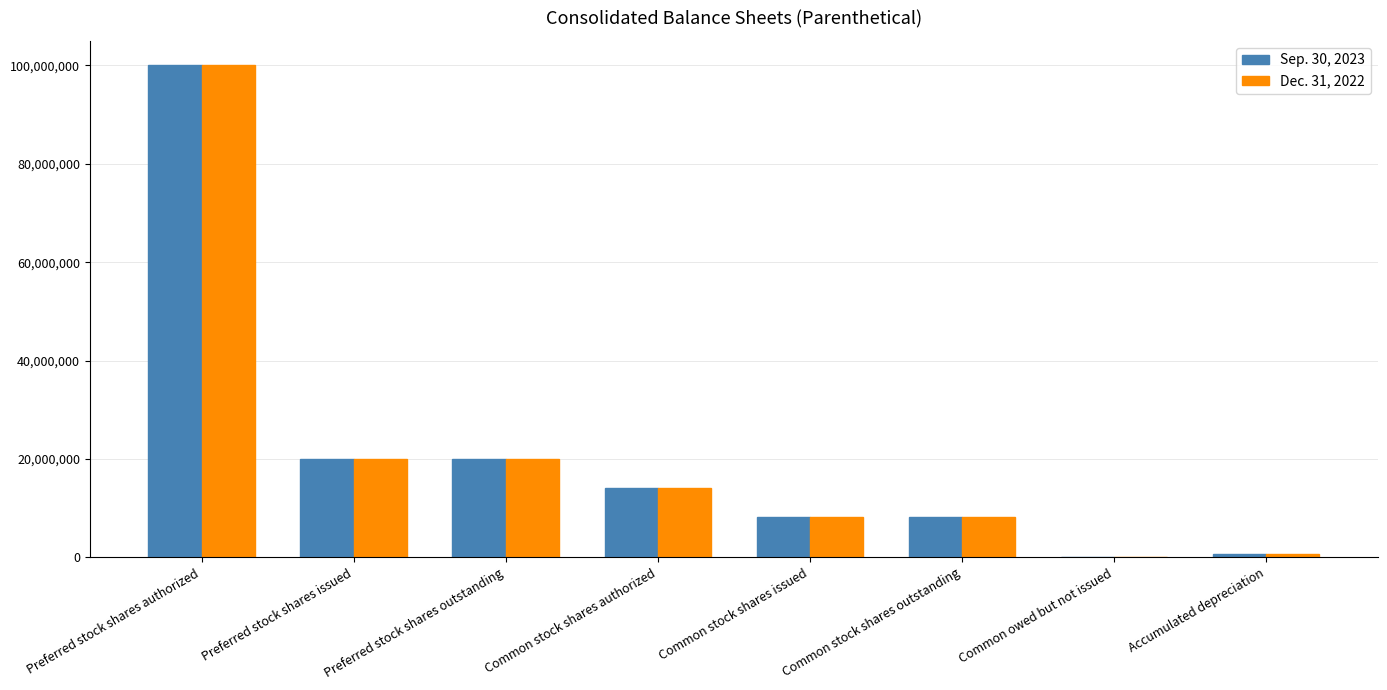

Which category has the highest value in the Sep. 30, 2023 series?

Preferred stock shares authorized